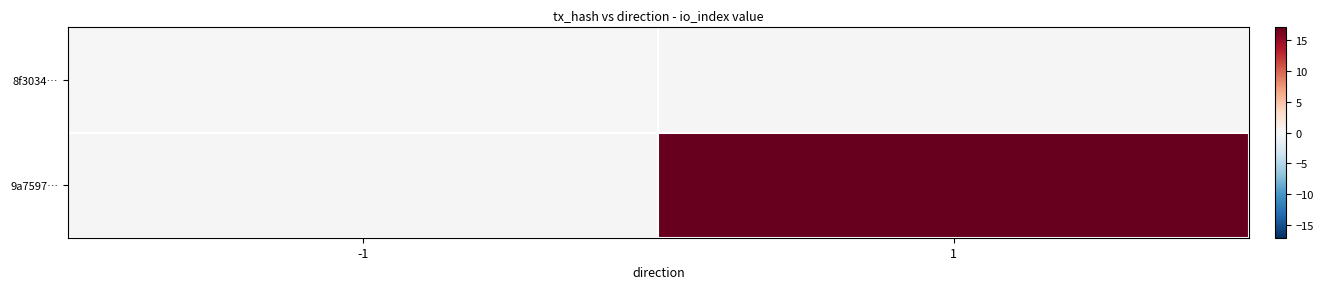

Rank the categories by 9a7597… value from lowest to highest.

-1, 1